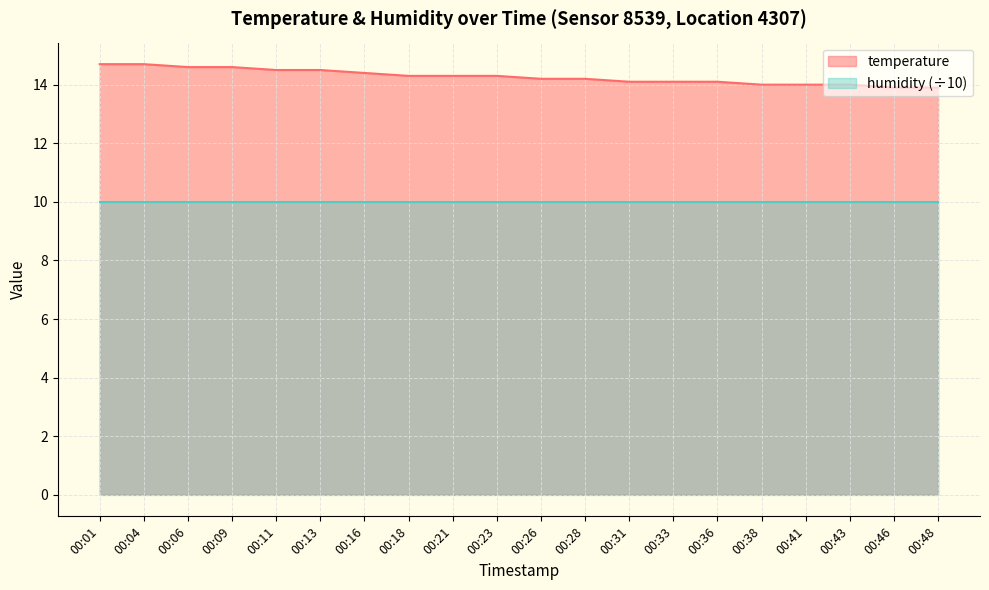

What is the change in value from 00:26 to 00:36?

-0.1